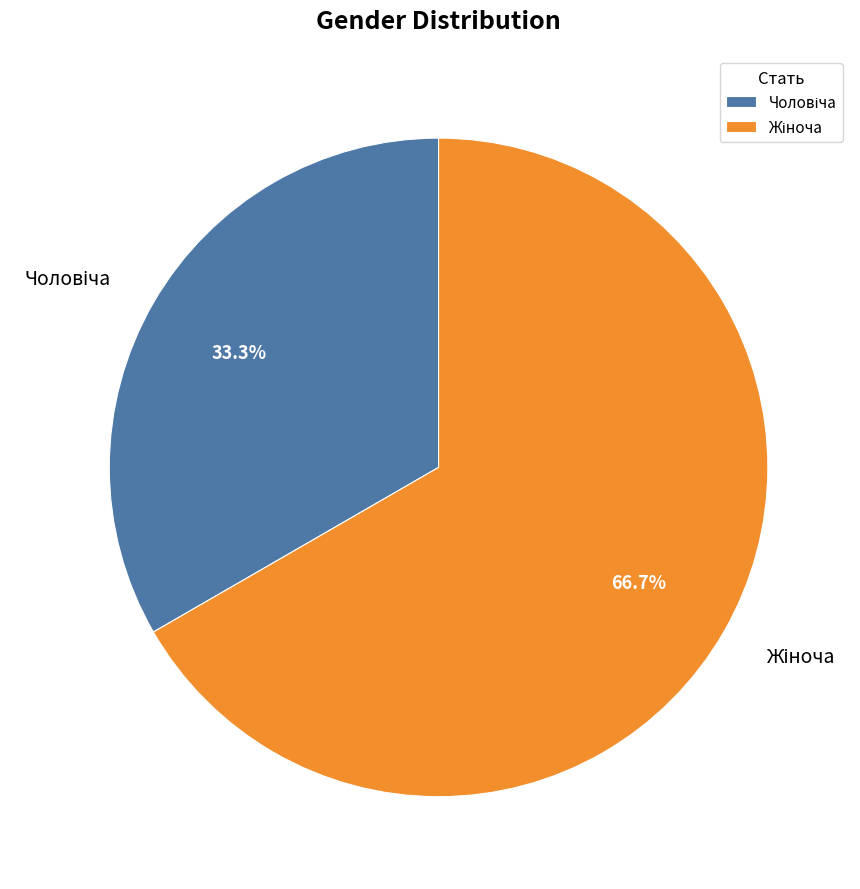

Is there any slice that represents more than half of the pie?

Yes